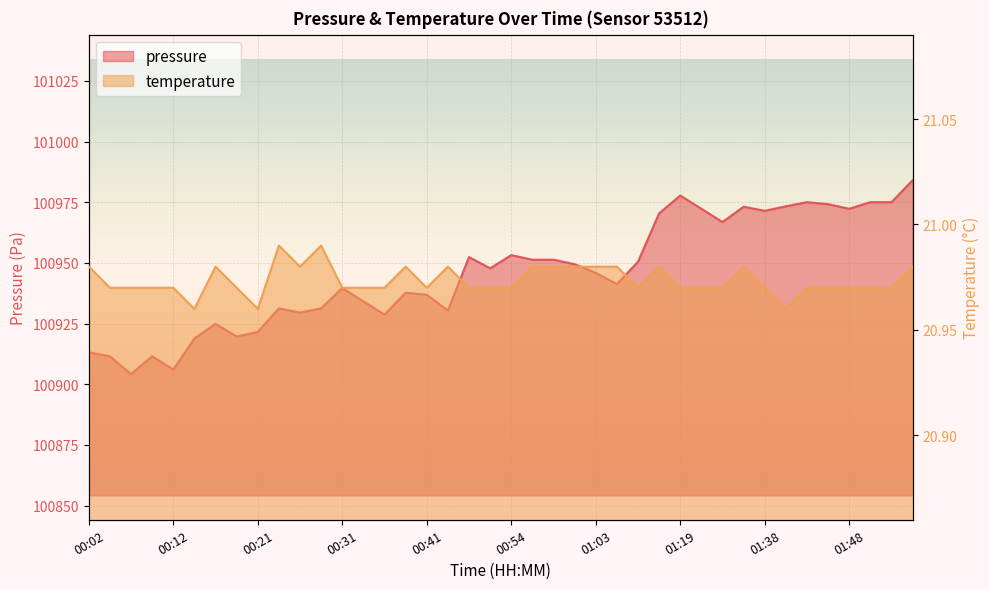

Which series has the largest total across all categories?

pressure